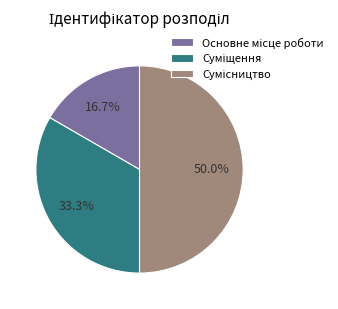

What is the smallest slice in the pie chart?

Основне місце роботи